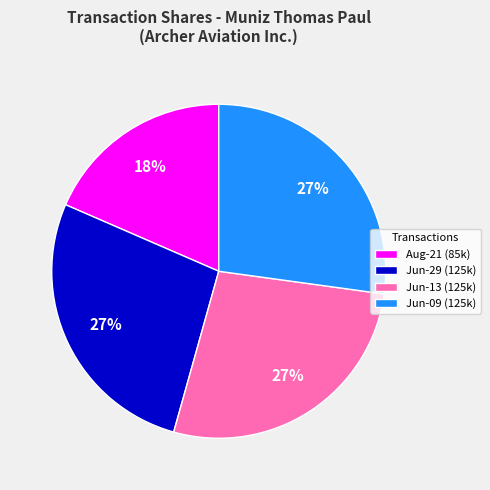

How many slices are in this pie chart?

4